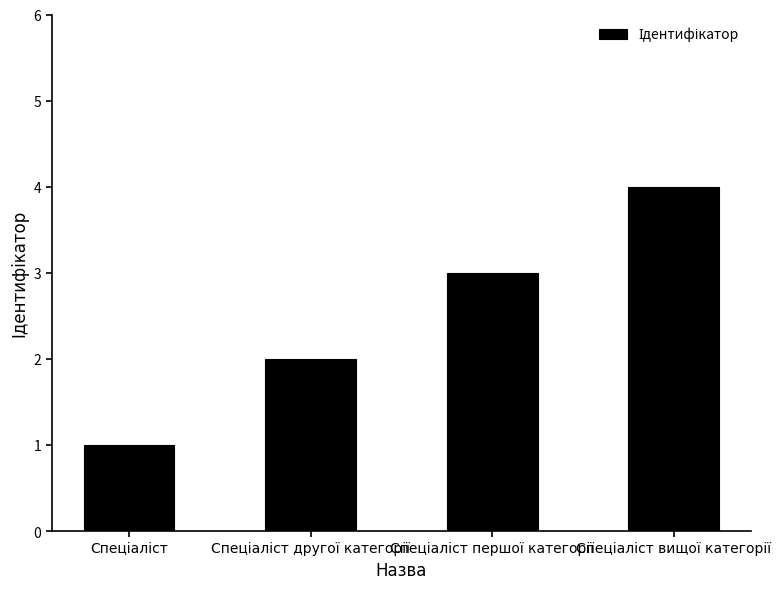

What is the sum of all values?

10